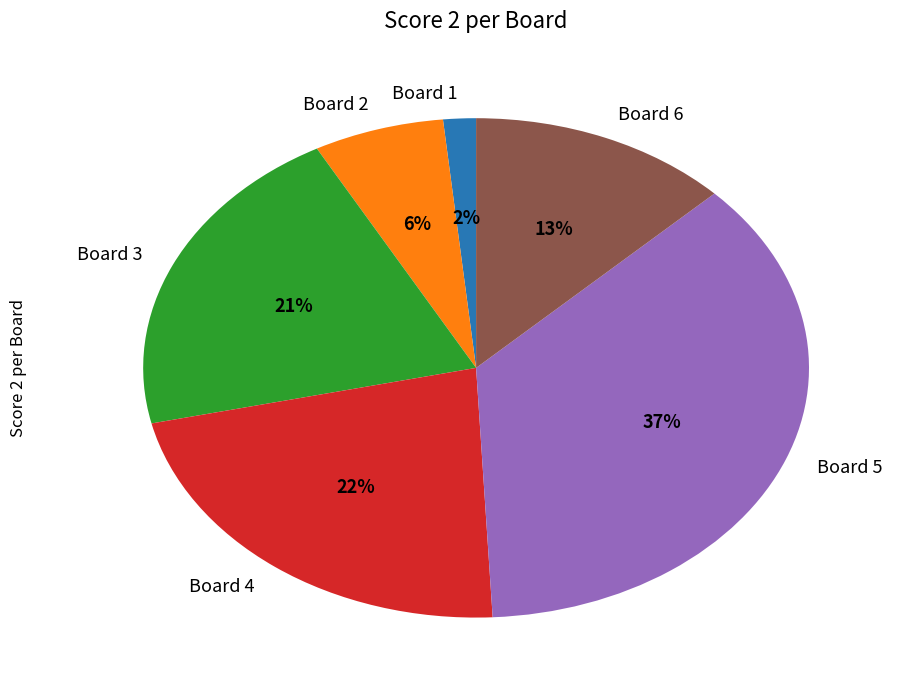

Is there a majority slice in this chart?

No